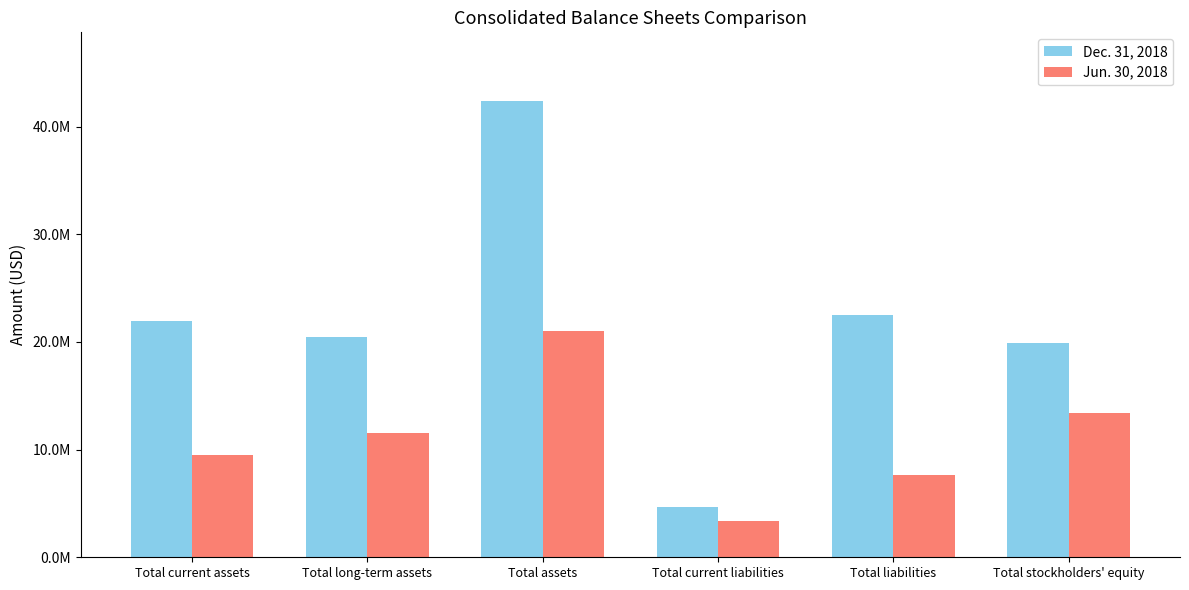

List the labels in order of Dec. 31, 2018 value, largest first.

Total assets, Total liabilities, Total current assets, Total long-term assets, Total stockholders' equity, Total current liabilities